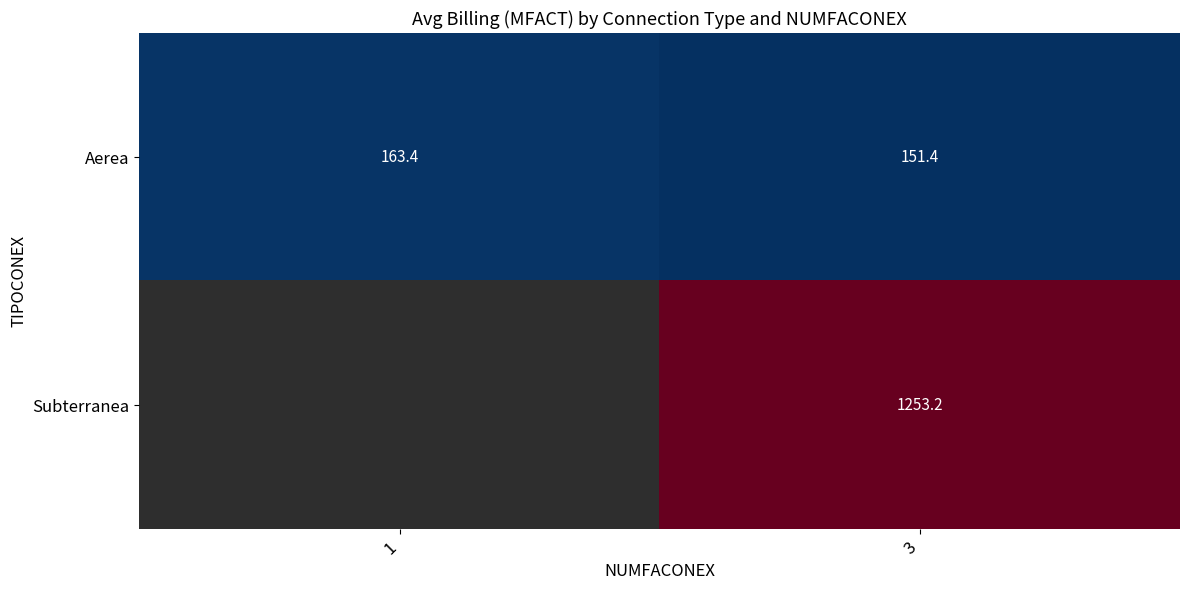

What is the smallest value displayed?

151.4